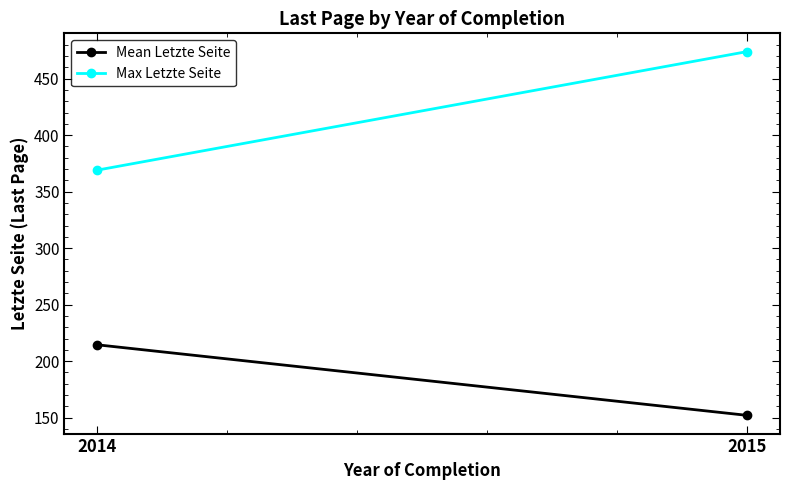

The value of Mean Letzte Seite at 2014 is 356.9. True or false?

False